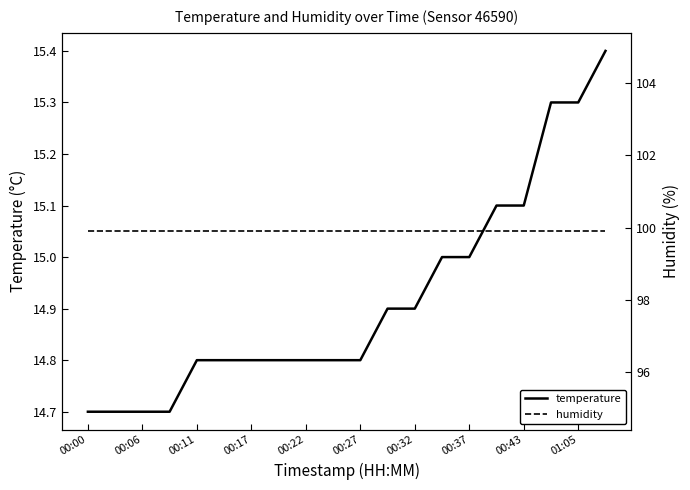

Which label corresponds to the largest value in the chart?

00:00